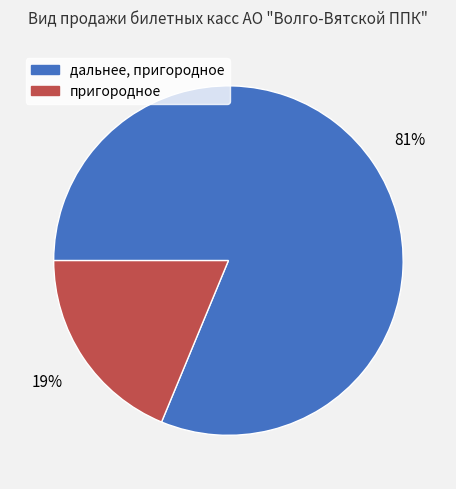

Does дальнее, пригородное represent more than half of the total?

Yes